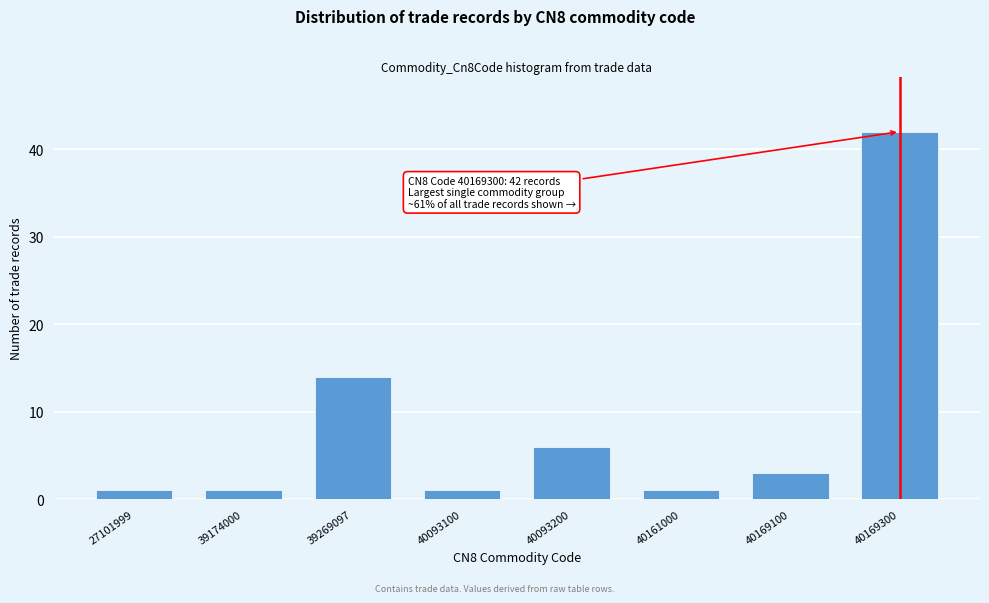

Reading right to left, extract all data points from this chart.

40169300=42	40169100=3	40161000=1	40093200=6	40093100=1	39269097=14	39174000=1	27101999=1